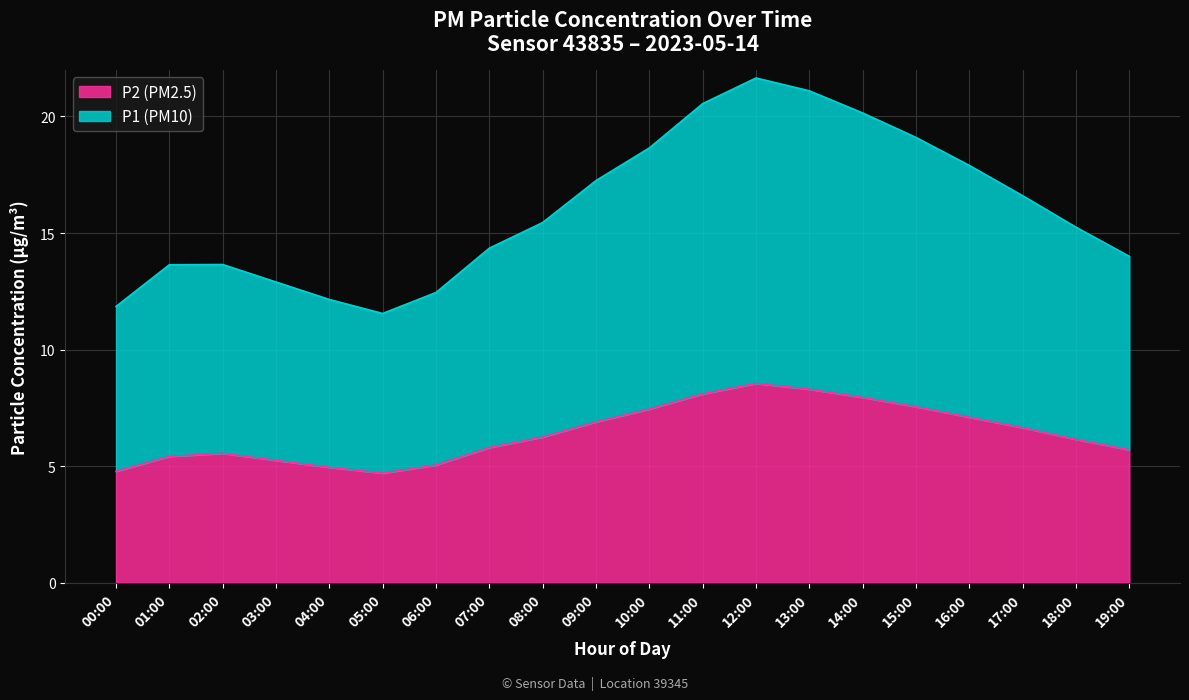

What is the sum of all P1 values?

320.2